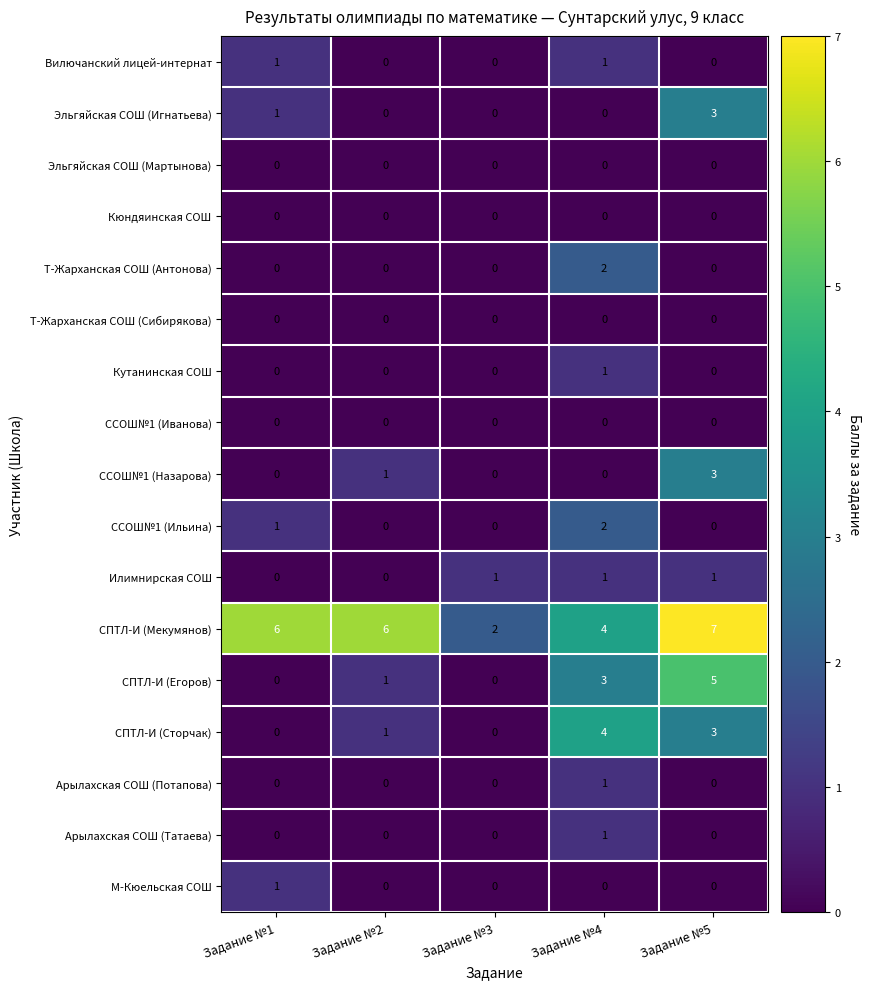

True or false: Арылахская СОШ (Татаева) has a value of 0 at Задание №3.

True